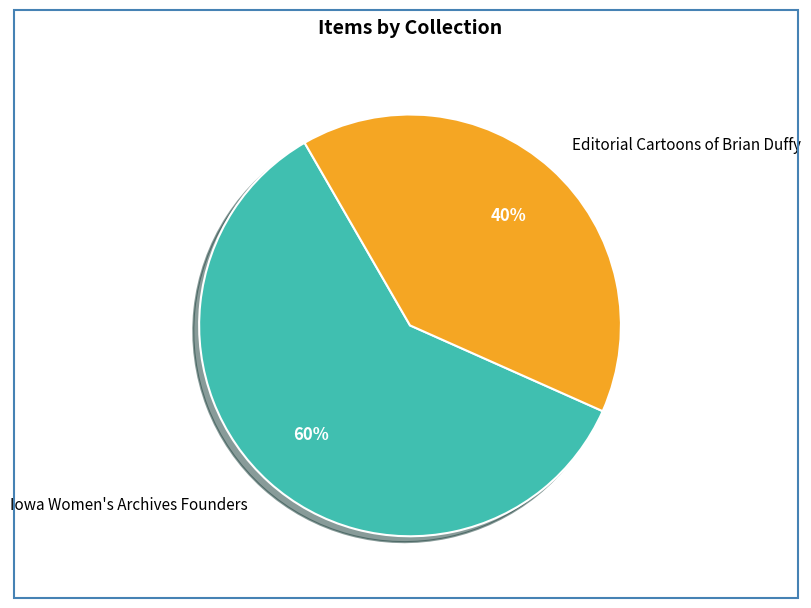

What is the majority slice?

Iowa Women's Archives Founders